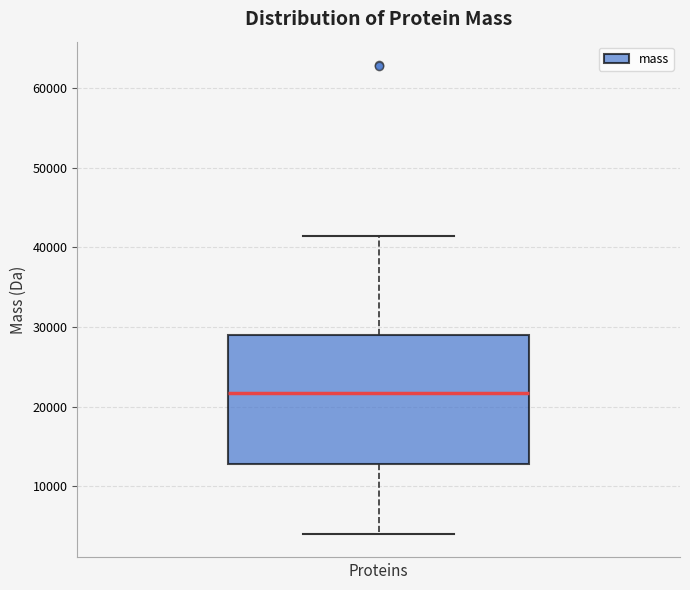

Where is the upper edge of the box on the y-axis? The values are not printed on the chart, so give them approximately, as read against the axis.

29000